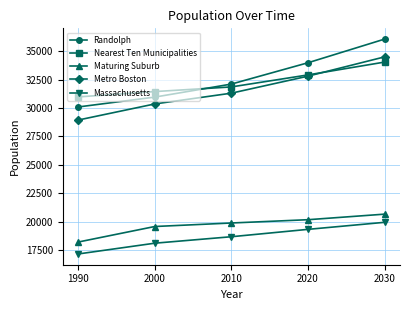

What is the value of the Metro Boston point at the 3rd from the left?

31310